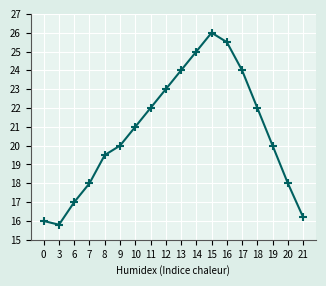

Reading left to right, list all the values displayed in this chart.

0=16.0	3=15.8	6=17.0	7=18.0	8=19.5	9=20.0	10=21.0	11=22.0	12=23.0	13=24.0	14=25.0	15=26.0	16=25.5	17=24.0	18=22.0	19=20.0	20=18.0	21=16.2